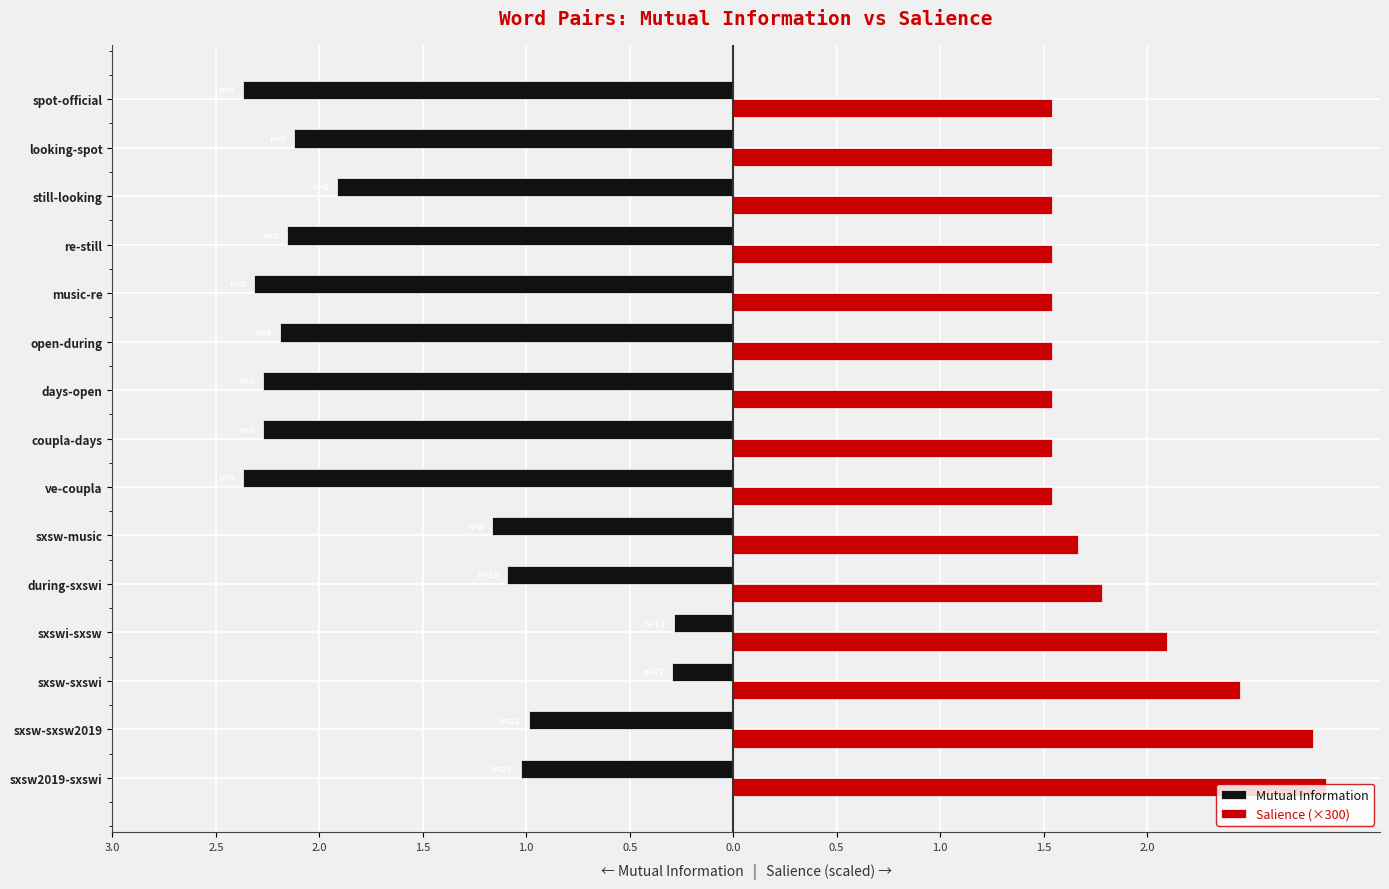

What are all the series names shown in the legend?

Mutual Information, Salience (×300)